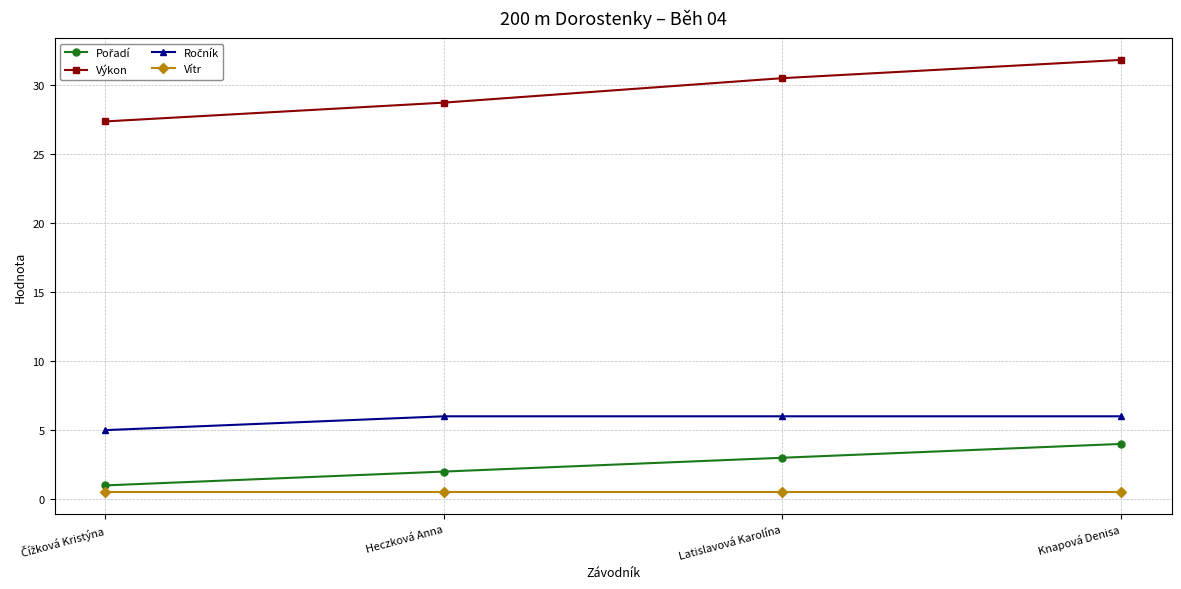

What is the label of the 3rd point from the left?

Latislavová Karolína